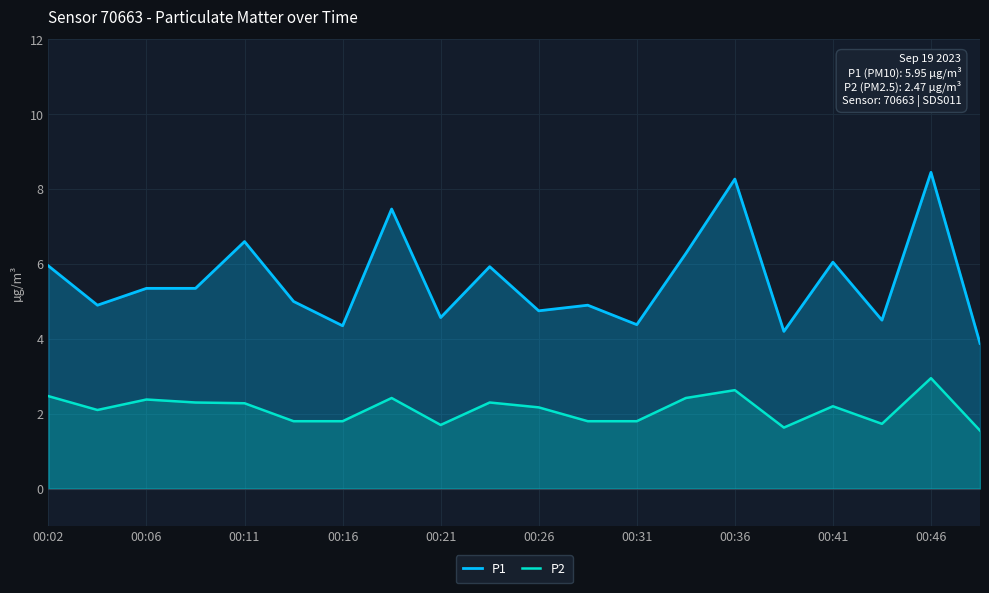

What is the spread (max minus min) of values at 00:31?

2.6